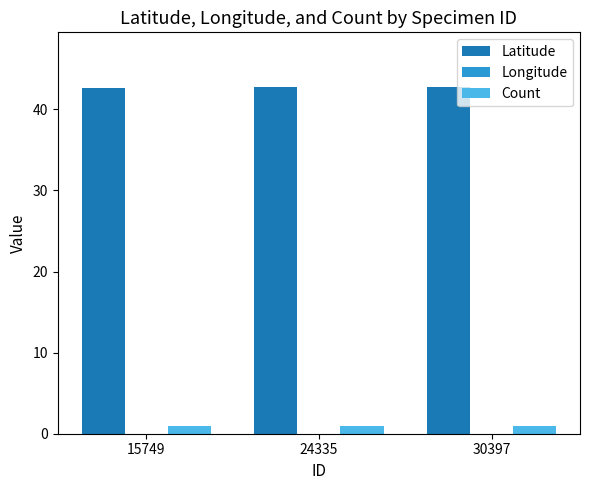

What is the value of the Count bar at the 2nd from the left?

1.0